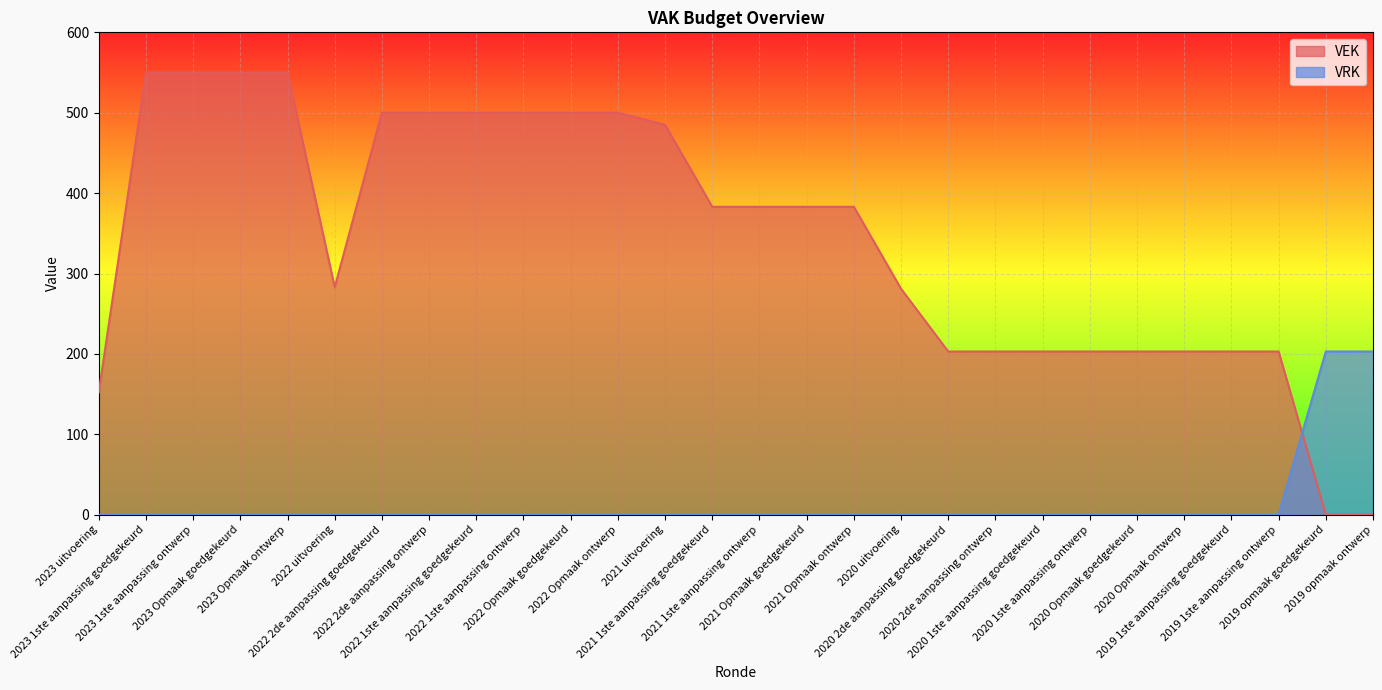

Reading left to right, list all the values displayed in this chart.

VEK: 2023 uitvoering=152	2023 1ste aanpassing goedgekeurd=550	2023 1ste aanpassing ontwerp=550	2023 Opmaak goedgekeurd=550	2023 Opmaak ontwerp=550	2022 uitvoering=283	2022 2de aanpassing goedgekeurd=500	2022 2de aanpassing ontwerp=500	2022 1ste aanpassing goedgekeurd=500	2022 1ste aanpassing ontwerp=500	2022 Opmaak goedgekeurd=500	2022 Opmaak ontwerp=500	2021 uitvoering=485	2021 1ste aanpassing goedgekeurd=383	2021 1ste aanpassing ontwerp=383	2021 Opmaak goedgekeurd=383	2021 Opmaak ontwerp=383	2020 uitvoering=281	2020 2de aanpassing goedgekeurd=203	2020 2de aanpassing ontwerp=203	2020 1ste aanpassing goedgekeurd=203	2020 1ste aanpassing ontwerp=203	2020 Opmaak goedgekeurd=203	2020 Opmaak ontwerp=203	2019 1ste aanpassing goedgekeurd=203	2019 1ste aanpassing ontwerp=203	2019 opmaak goedgekeurd=0	2019 opmaak ontwerp=0
VRK: 2023 uitvoering=0	2023 1ste aanpassing goedgekeurd=0	2023 1ste aanpassing ontwerp=0	2023 Opmaak goedgekeurd=0	2023 Opmaak ontwerp=0	2022 uitvoering=0	2022 2de aanpassing goedgekeurd=0	2022 2de aanpassing ontwerp=0	2022 1ste aanpassing goedgekeurd=0	2022 1ste aanpassing ontwerp=0	2022 Opmaak goedgekeurd=0	2022 Opmaak ontwerp=0	2021 uitvoering=0	2021 1ste aanpassing goedgekeurd=0	2021 1ste aanpassing ontwerp=0	2021 Opmaak goedgekeurd=0	2021 Opmaak ontwerp=0	2020 uitvoering=0	2020 2de aanpassing goedgekeurd=0	2020 2de aanpassing ontwerp=0	2020 1ste aanpassing goedgekeurd=0	2020 1ste aanpassing ontwerp=0	2020 Opmaak goedgekeurd=0	2020 Opmaak ontwerp=0	2019 1ste aanpassing goedgekeurd=0	2019 1ste aanpassing ontwerp=0	2019 opmaak goedgekeurd=203	2019 opmaak ontwerp=203